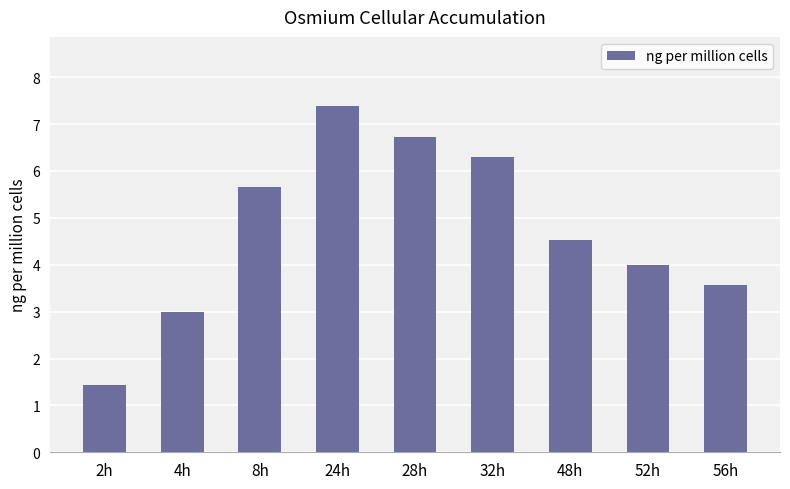

Between 24h and 48h, which is larger?

24h